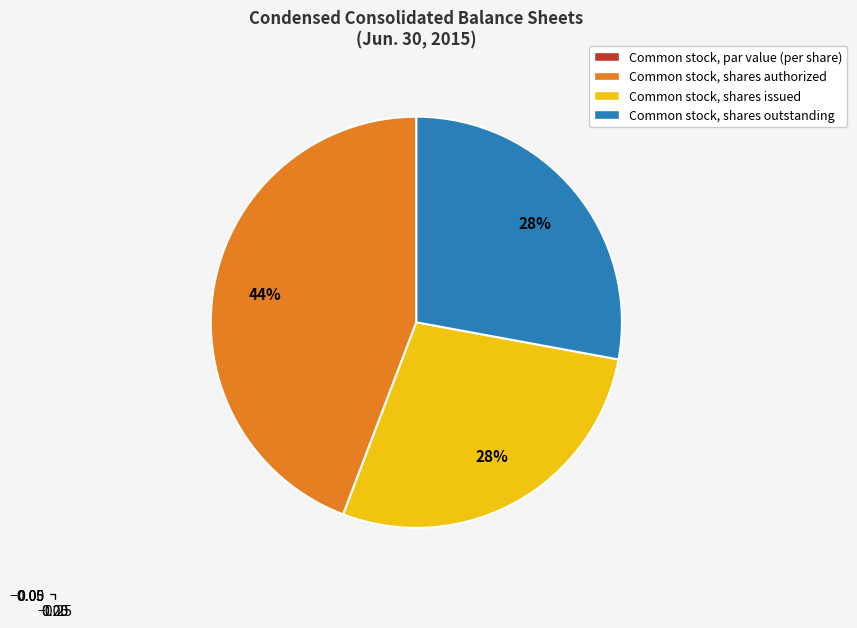

Which slice is the largest?

Common stock, shares authorized